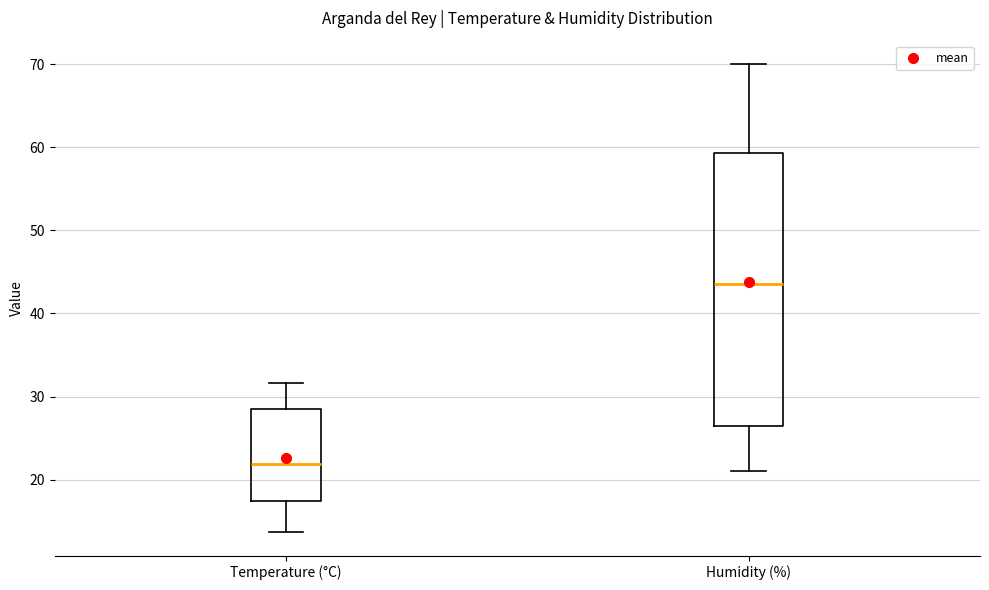

Which box has the lowest median line?

Temperature (°C)